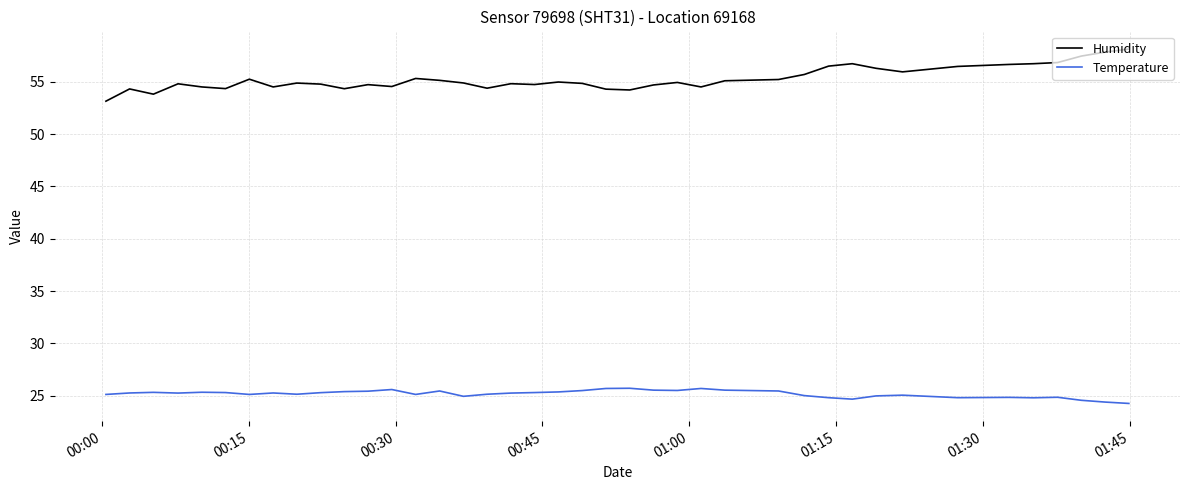

True or false: Humidity and Temperature cross at least once.

False